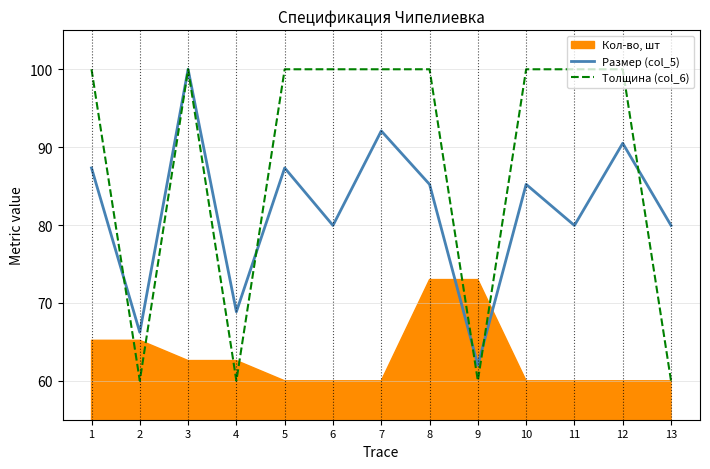

Is the value of Размер (col_5) at 7 greater than the value of Толщина (col_6) at 5?

No